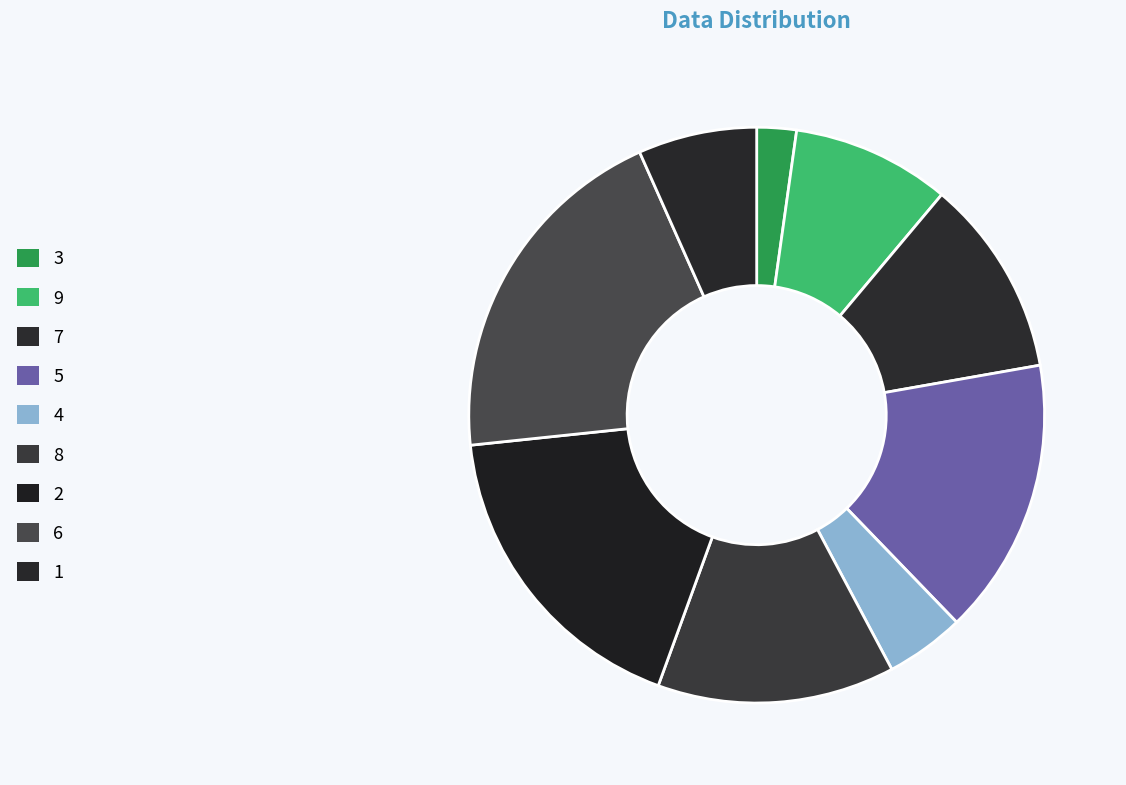

Rank the categories by value from highest to lowest.

6, 2, 5, 8, 7, 9, 1, 4, 3